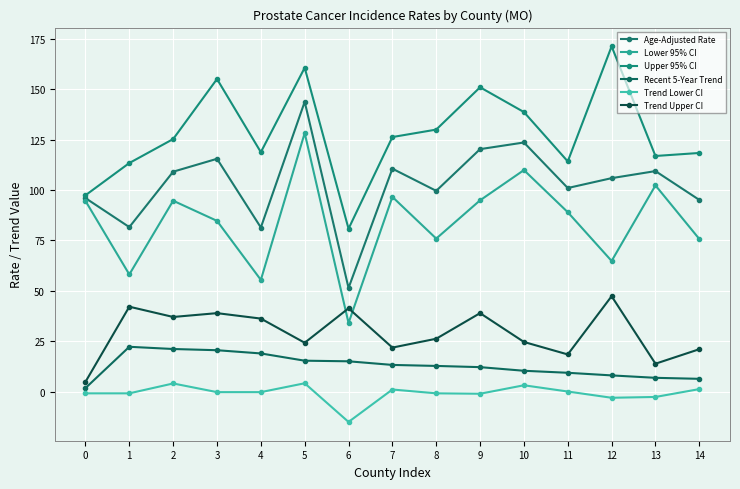

True or false: Lower 95% CI and Trend Lower CI intersect in this chart.

False